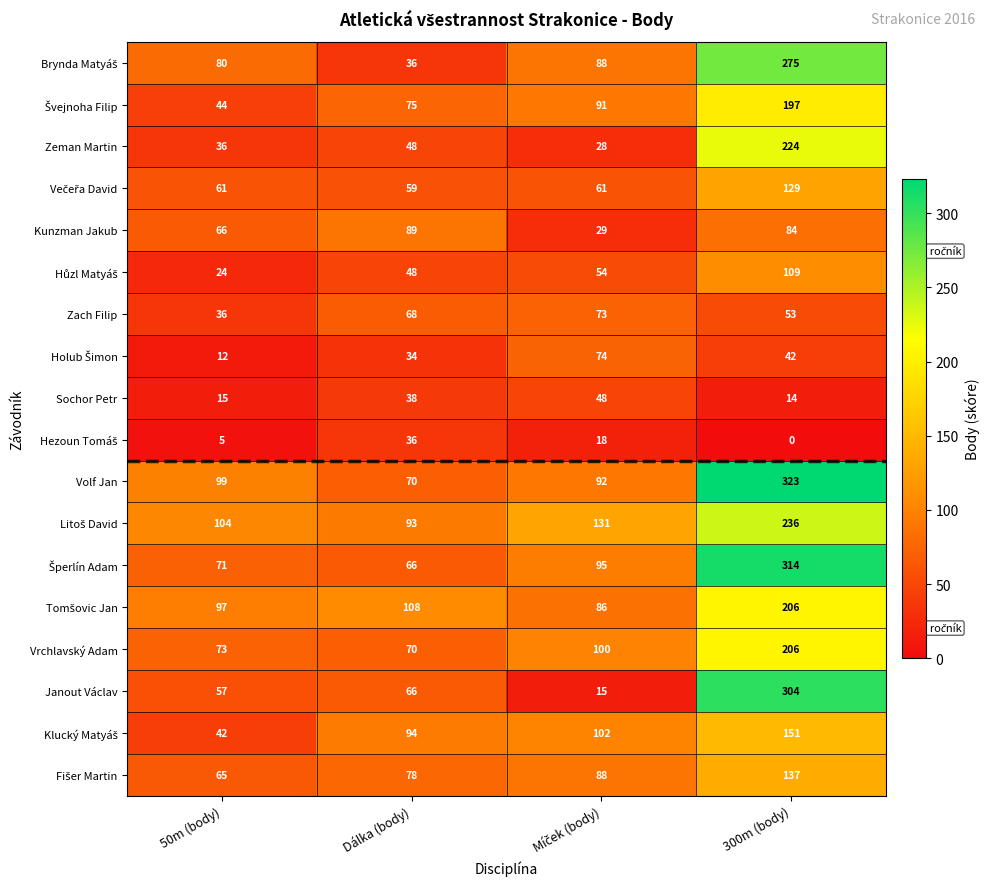

How many series are shown in this chart?

18